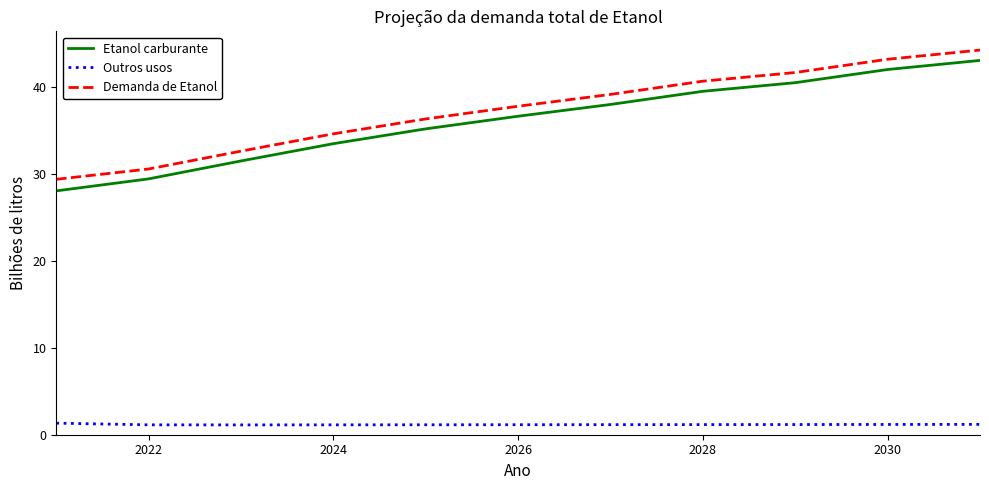

How many lines are shown in the chart?

3